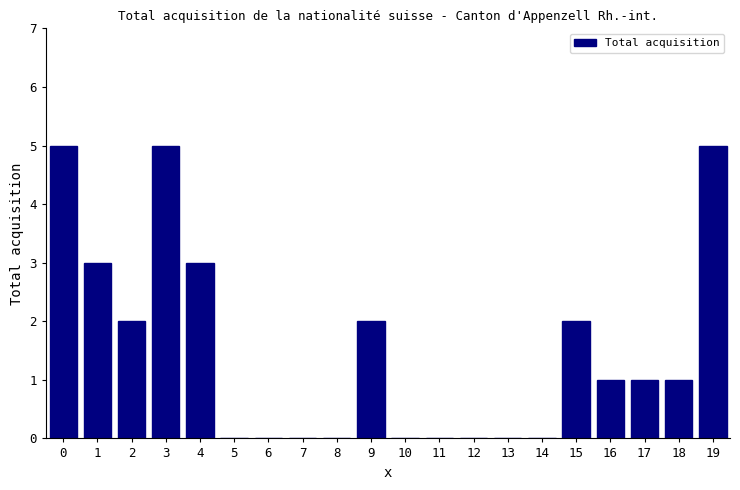

Reading left to right, what are all the values shown in this chart?

0=5	1=3	2=2	3=5	4=3	5=0	6=0	7=0	8=0	9=2	10=0	11=0	12=0	13=0	14=0	15=2	16=1	17=1	18=1	19=5